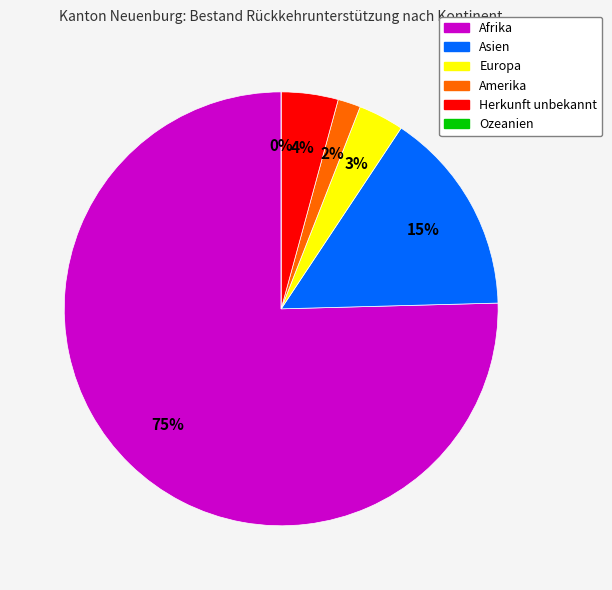

To the nearest percent, what is the combined percentage of Herkunft unbekannt and Asien?

19%